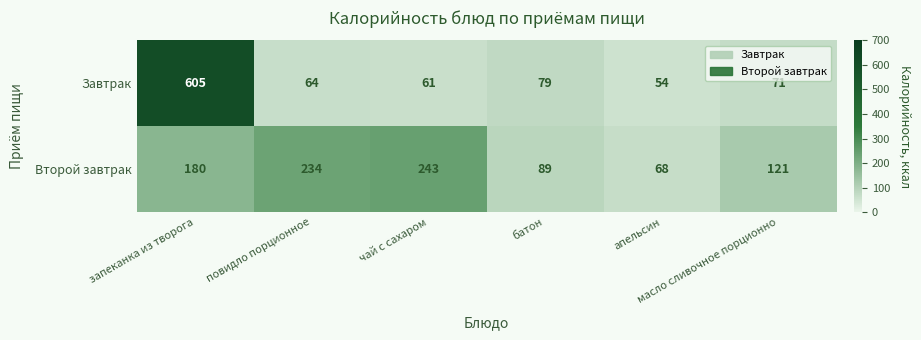

How many distinct data groups are displayed?

2